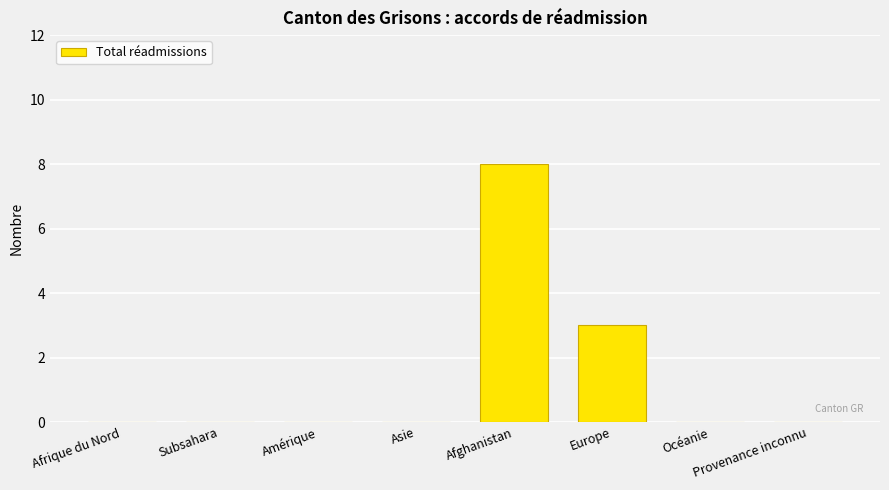

The value at Europe is 3. True or false?

True